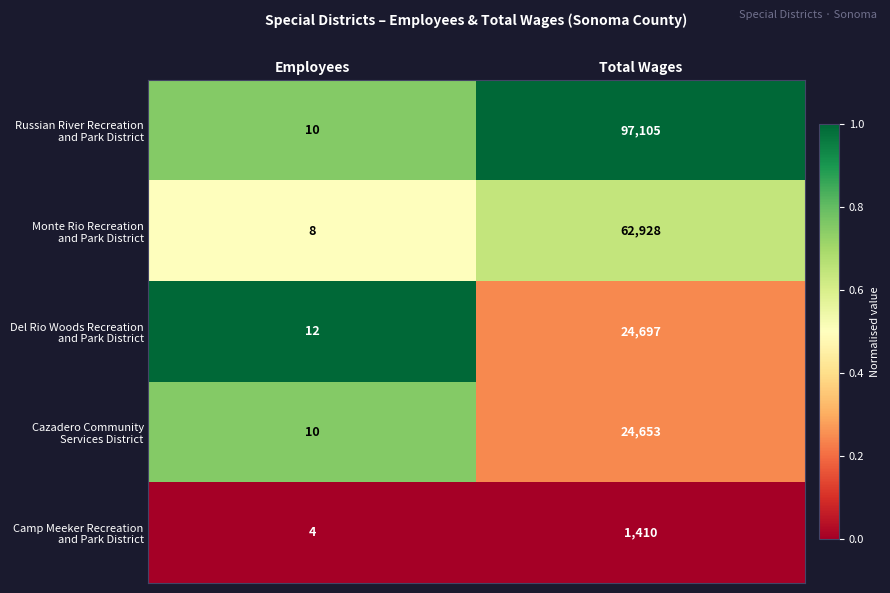

At which category is the sum across all series the highest?

Total Wages